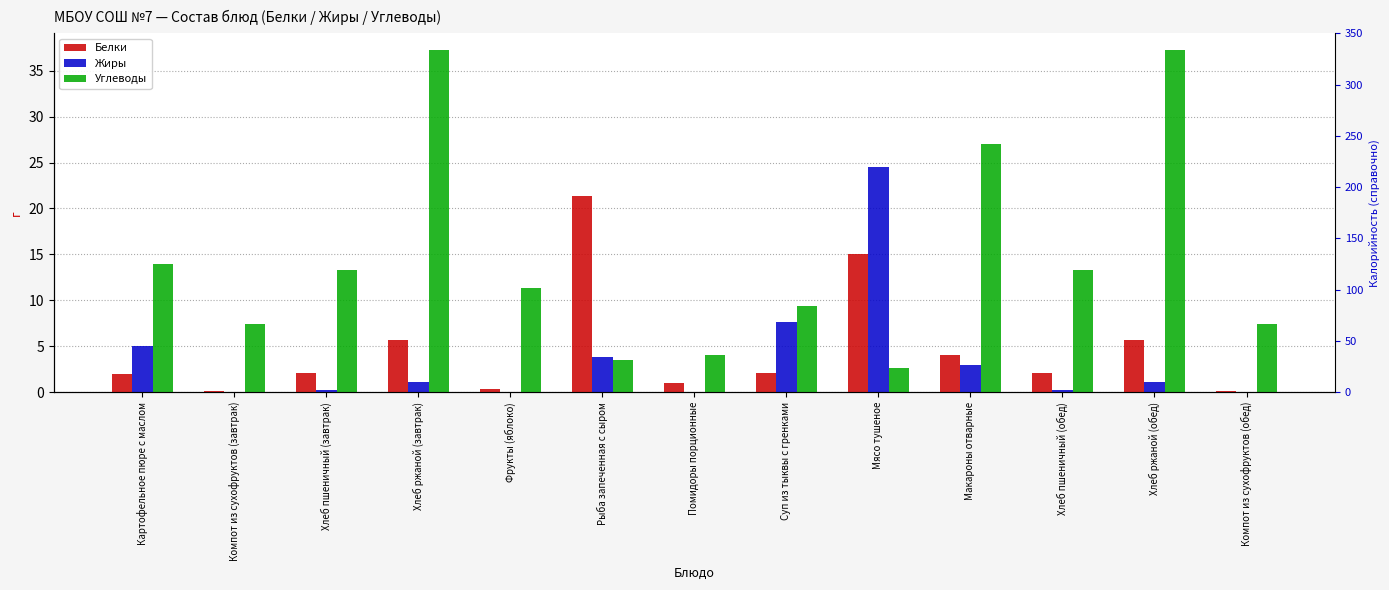

What is the label of the 8th bar from the left?

Суп из тыквы с гренками